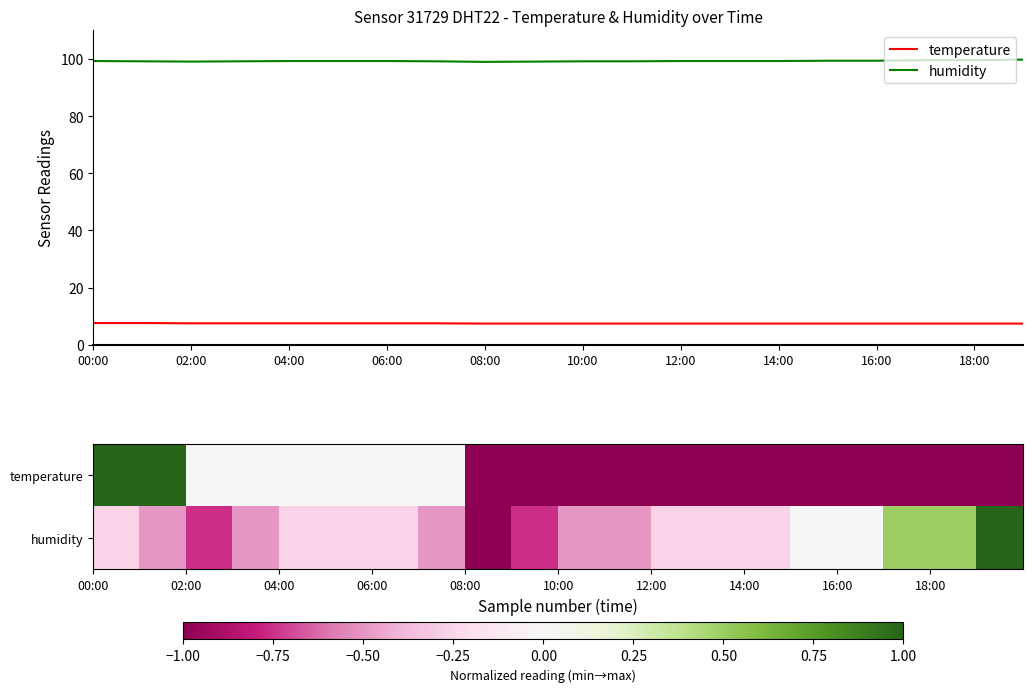

Where is temperature nearest to the value 7?

08:00